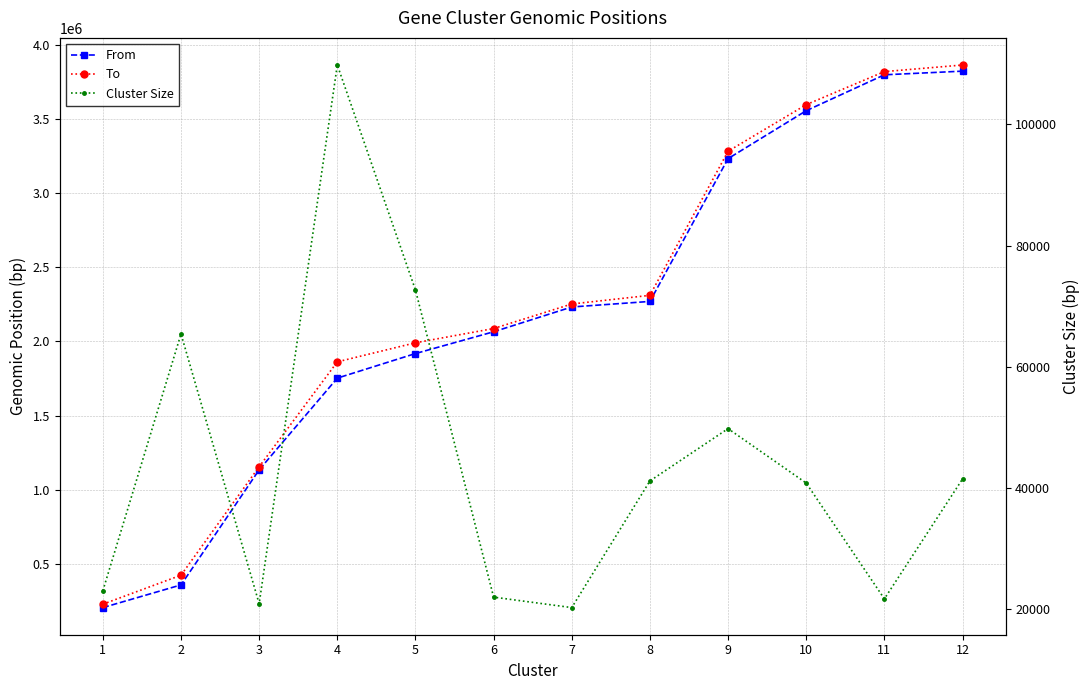

How many data points in From are less than 2232289?

6